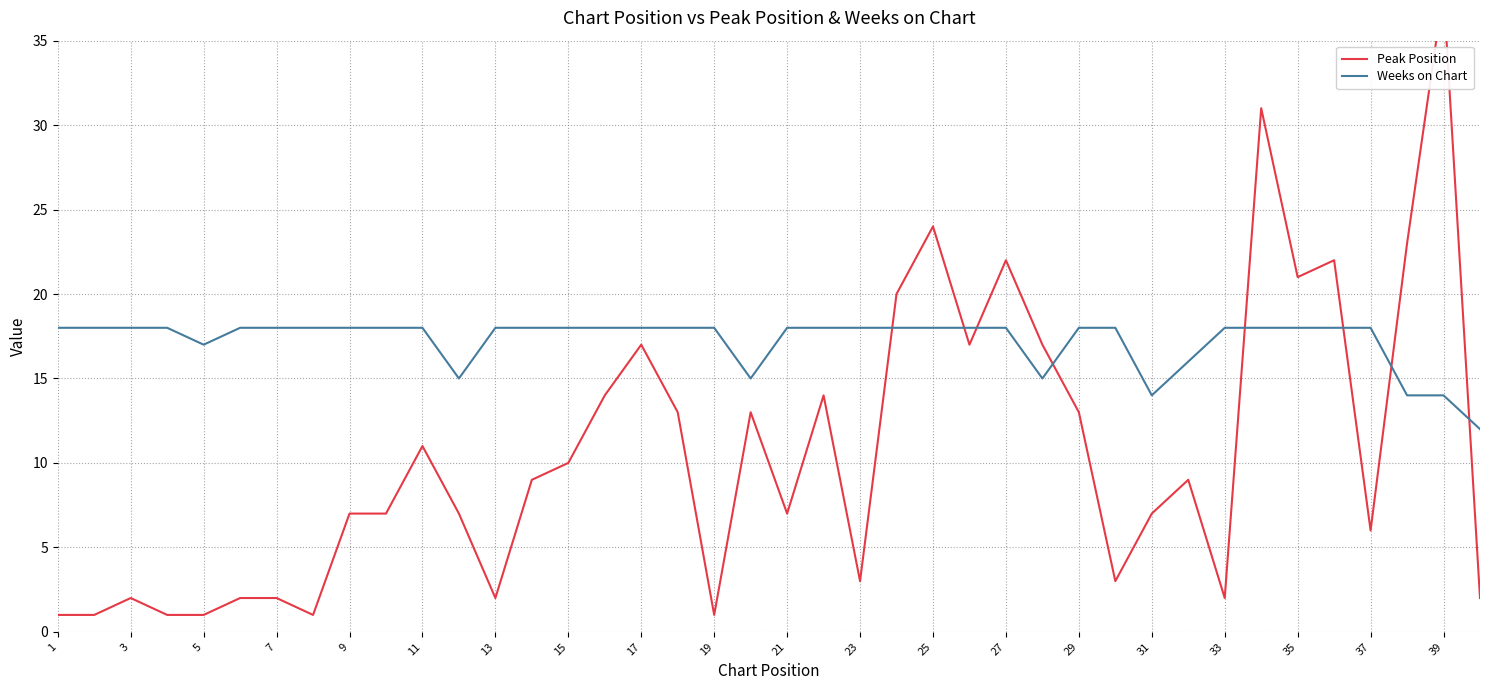

List the series in order of their overall mean, highest first.

Weeks on Chart, Peak Position